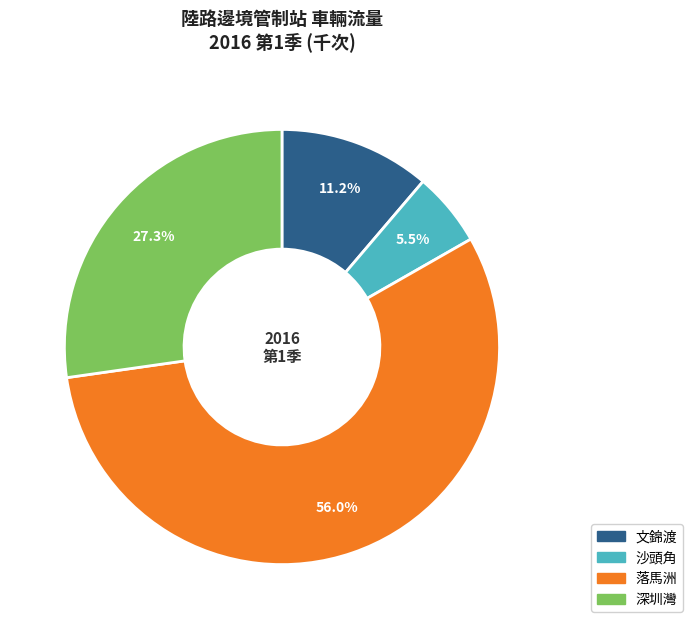

Does any single category account for the majority?

Yes